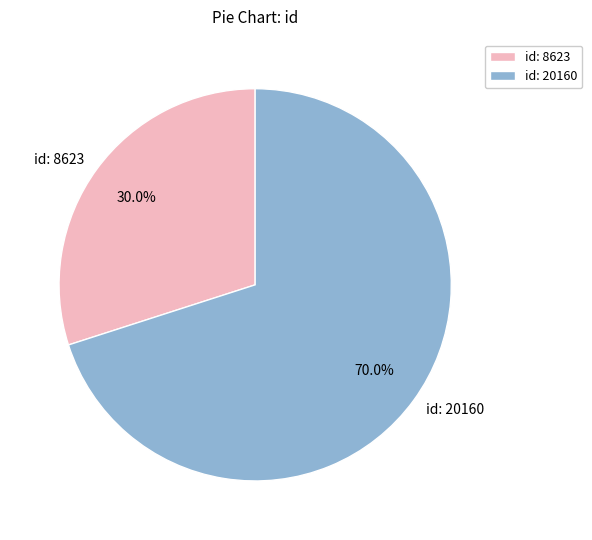

Rank the categories by value from lowest to highest.

id: 8623, id: 20160